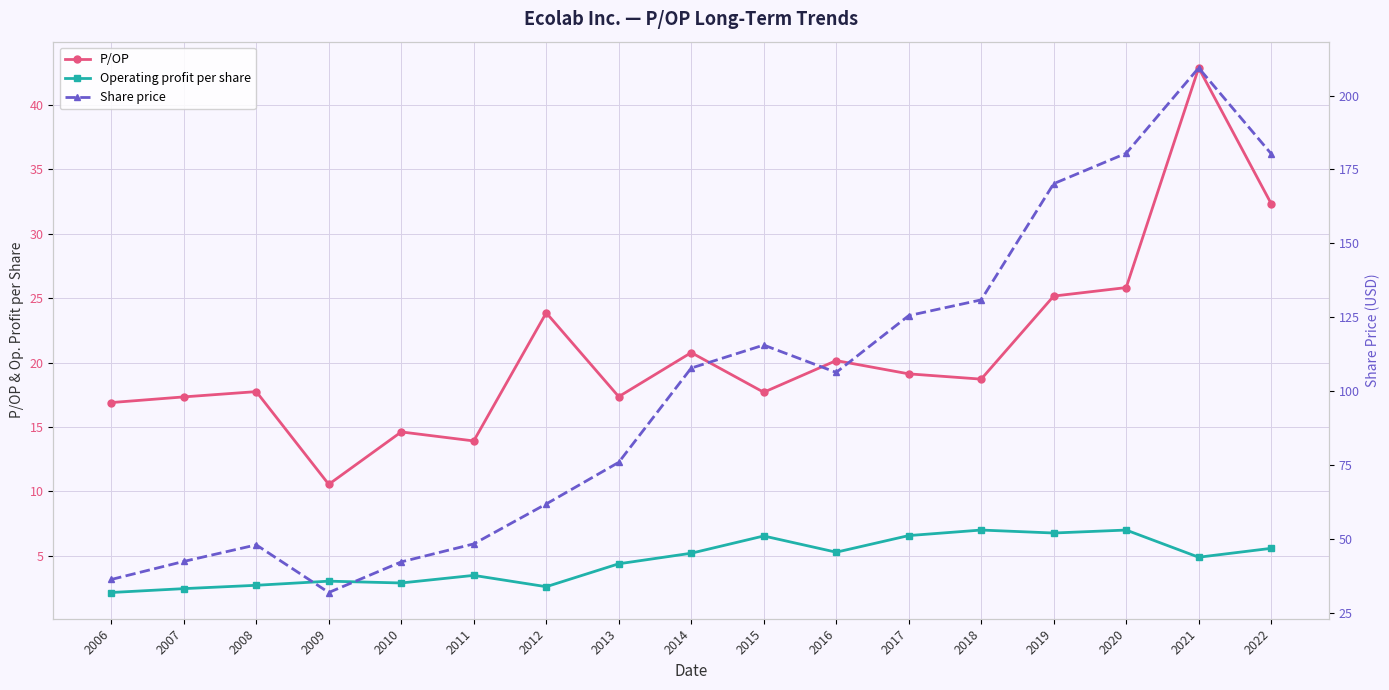

Which series has the widest spread of values?

Share price